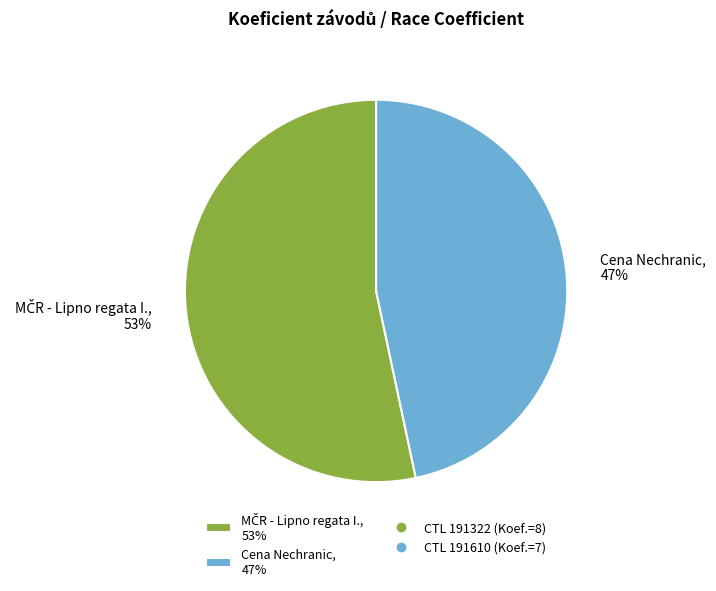

The Cena Nechranic, 47% slice represents 34% of the pie. True or false?

False